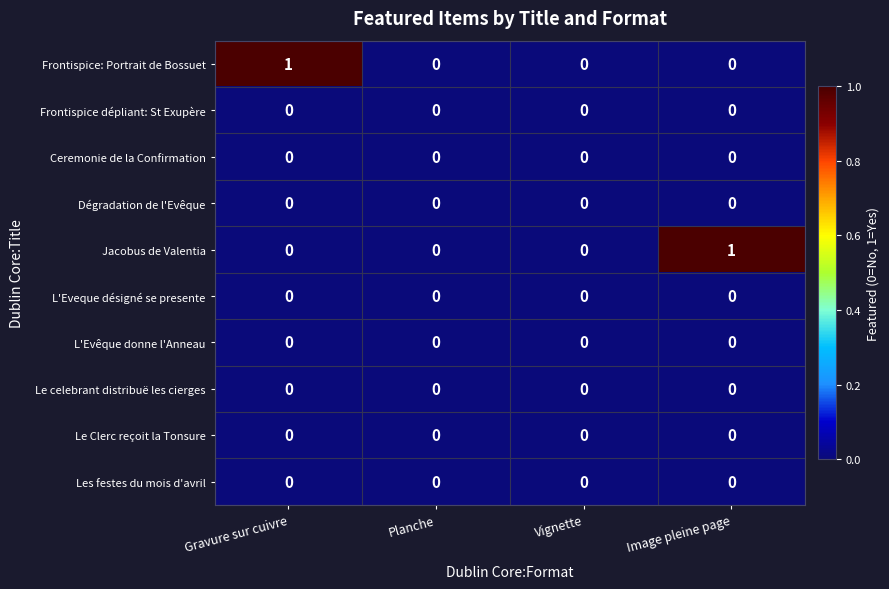

Which series changed the most between Gravure sur cuivre and Planche?

Frontispice: Portrait de Bossuet